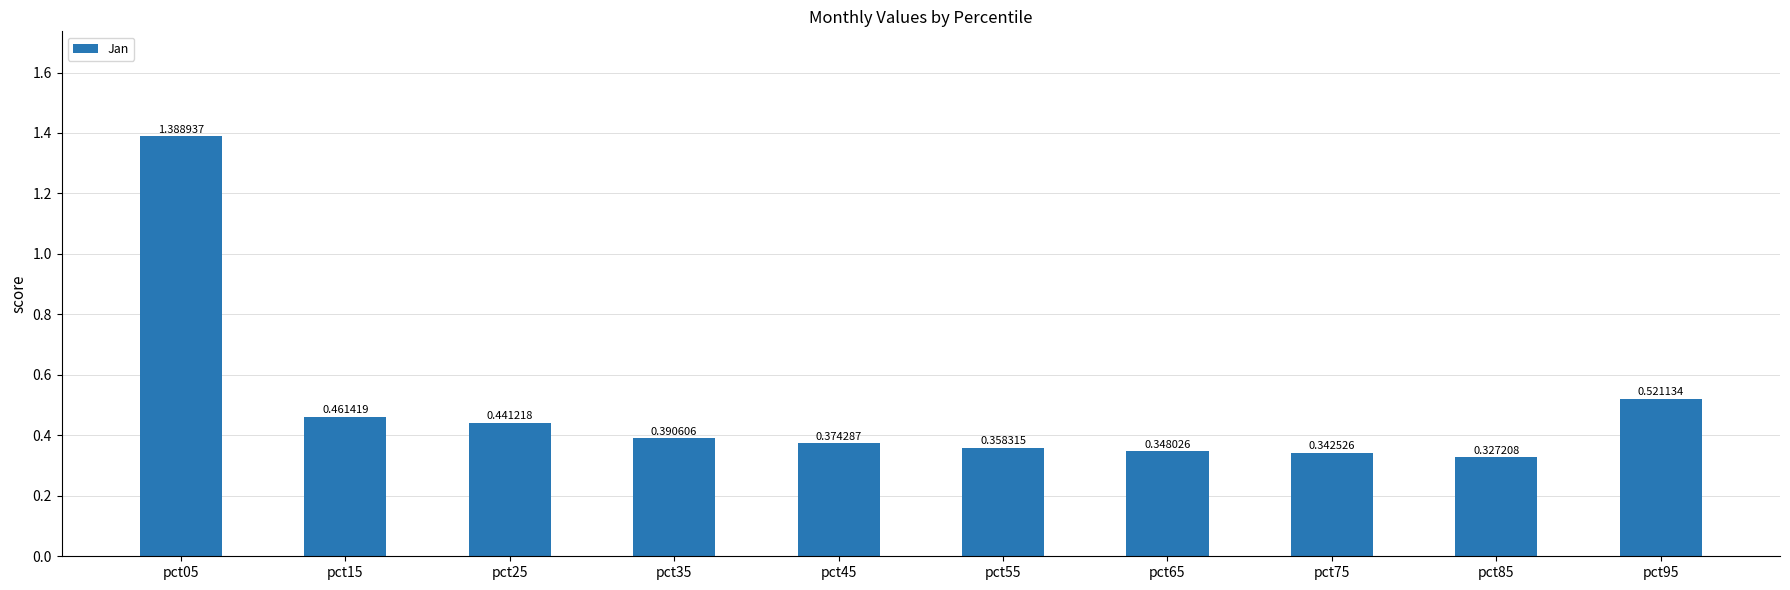

What is the difference between the values at pct25 and pct95?

0.1